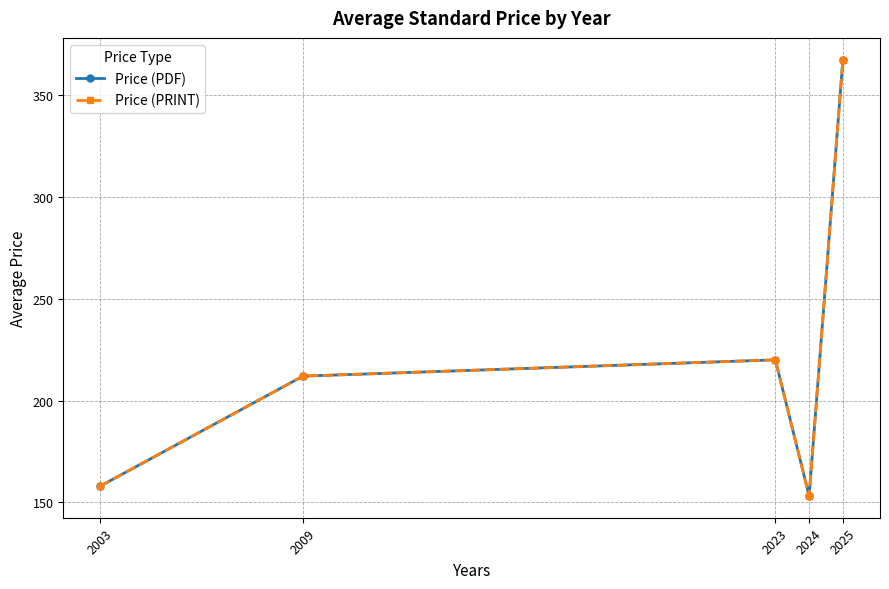

What is the difference between the Price (PRINT) values at 2003 and 2009?

54.0